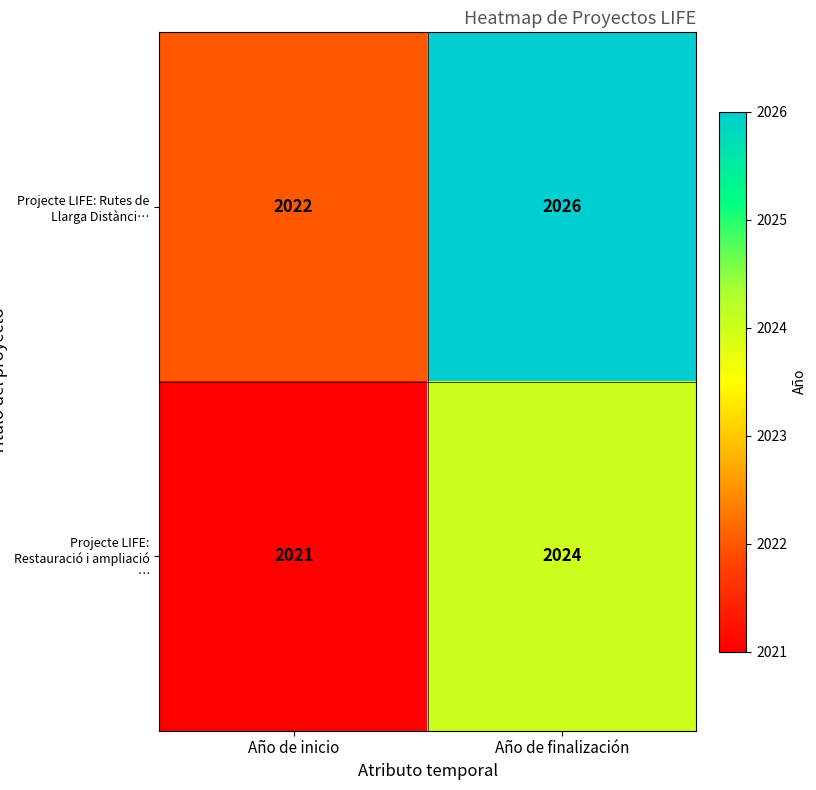

List the series in order of their overall mean, lowest first.

Projecte LIFE: Restauració i ampliació …, Projecte LIFE: Rutes de Llarga Distànci…